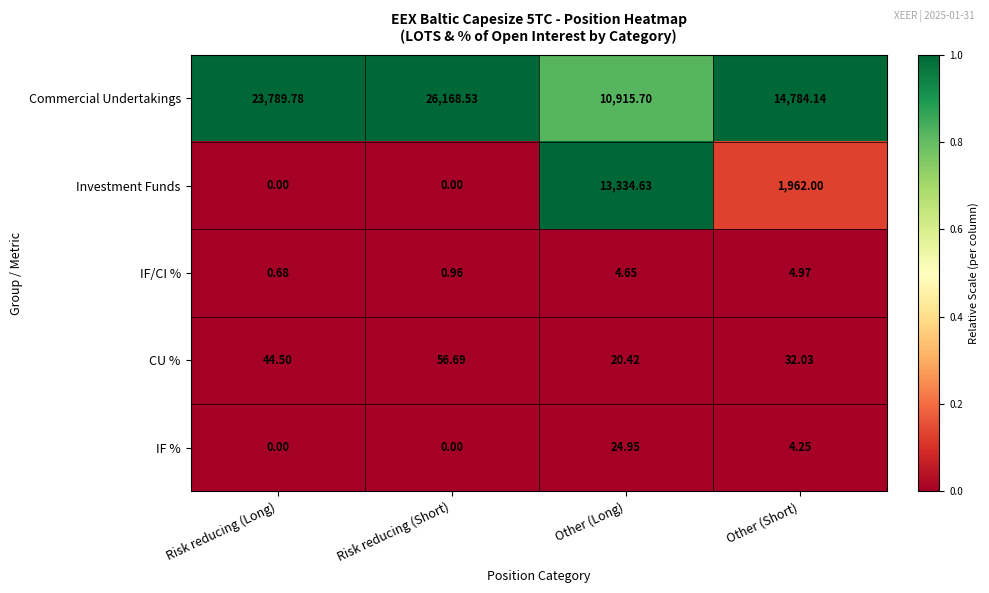

At which label does Investment Funds first exceed 1962?

Other (Long)